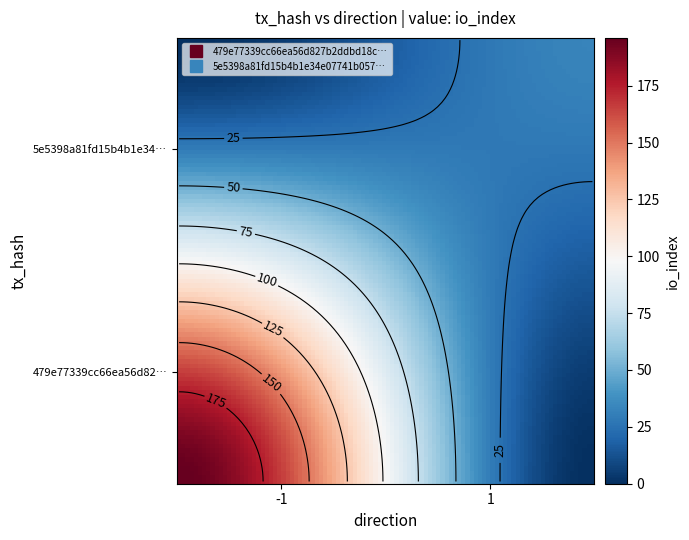

The value of 479e77339cc66ea56d827b2ddbd18cdb4ef6a70 at direction is 0. True or false?

False